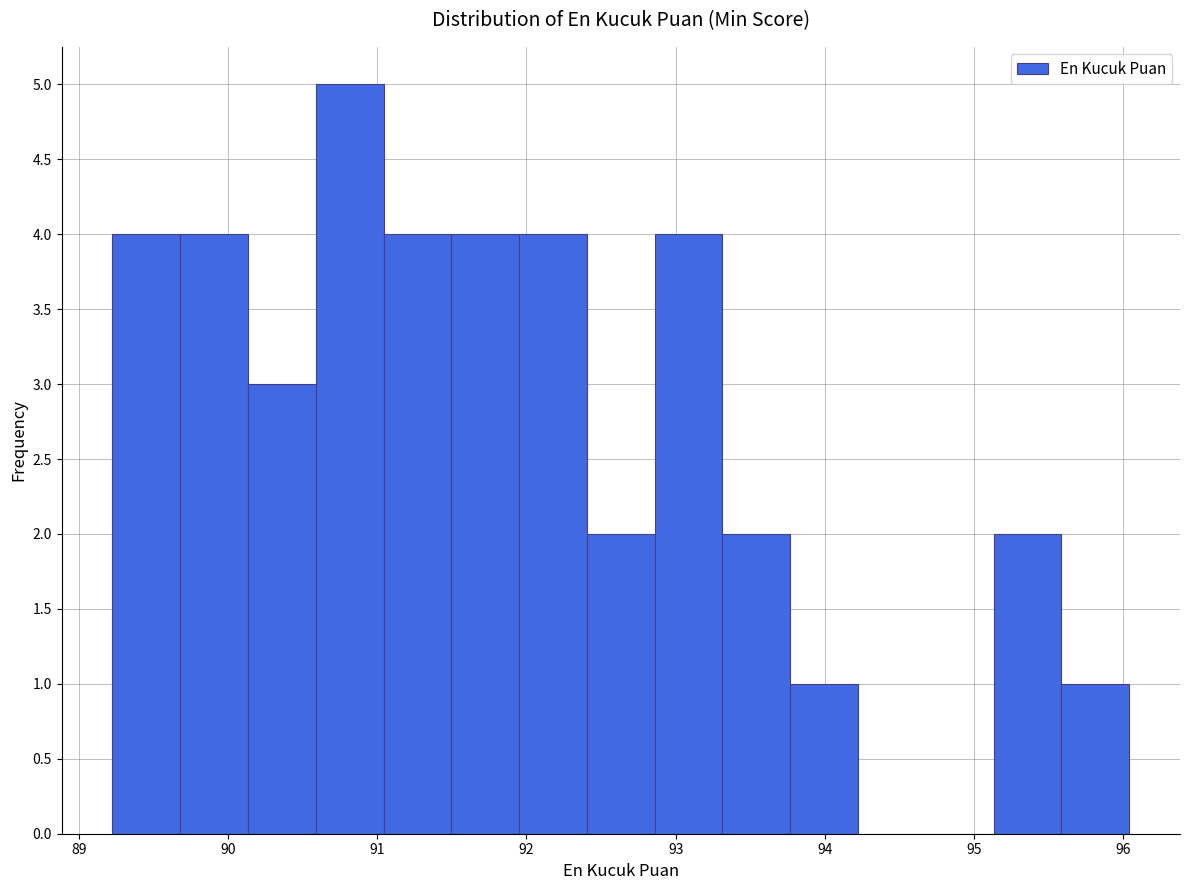

Reading left to right, list every bar in this chart as the range it spans on the x-axis followed by its height. Neither the bar edges nor the heights are printed on the chart, so give them approximately, as read against the axes.

89.2 to 89.7: 4
89.7 to 90.1: 4
90.1 to 90.6: 3
90.6 to 91.0: 5
91.0 to 91.5: 4
91.5 to 92.0: 4
92.0 to 92.4: 4
92.4 to 92.9: 2
92.9 to 93.3: 4
93.3 to 93.8: 2
93.8 to 94.2: 1
94.2 to 94.7: 0
94.7 to 95.1: 0
95.1 to 95.6: 2
95.6 to 96.0: 1